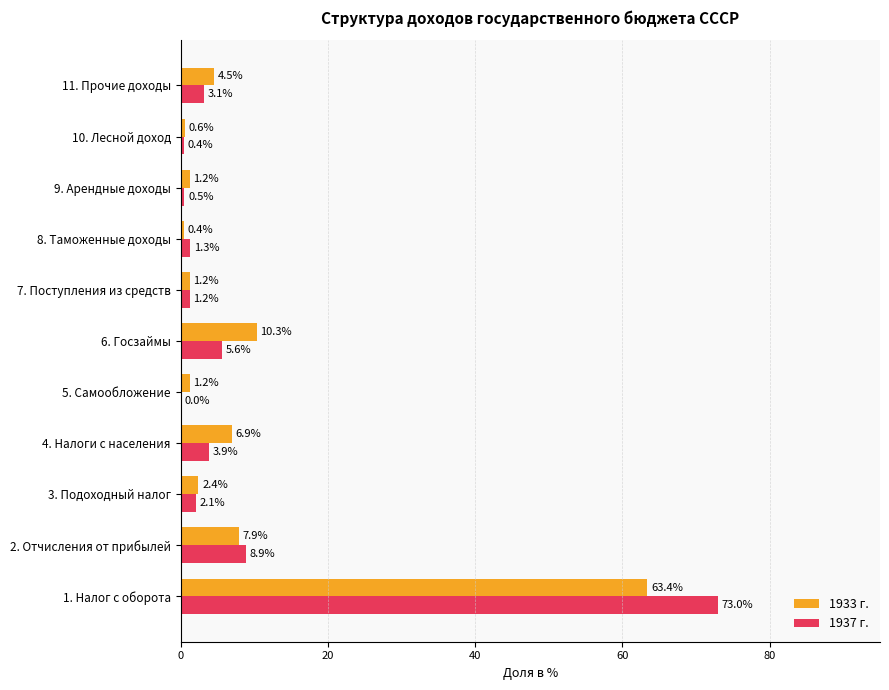

The value of 1937 г. at 6. Госзаймы is 2.2. True or false?

False